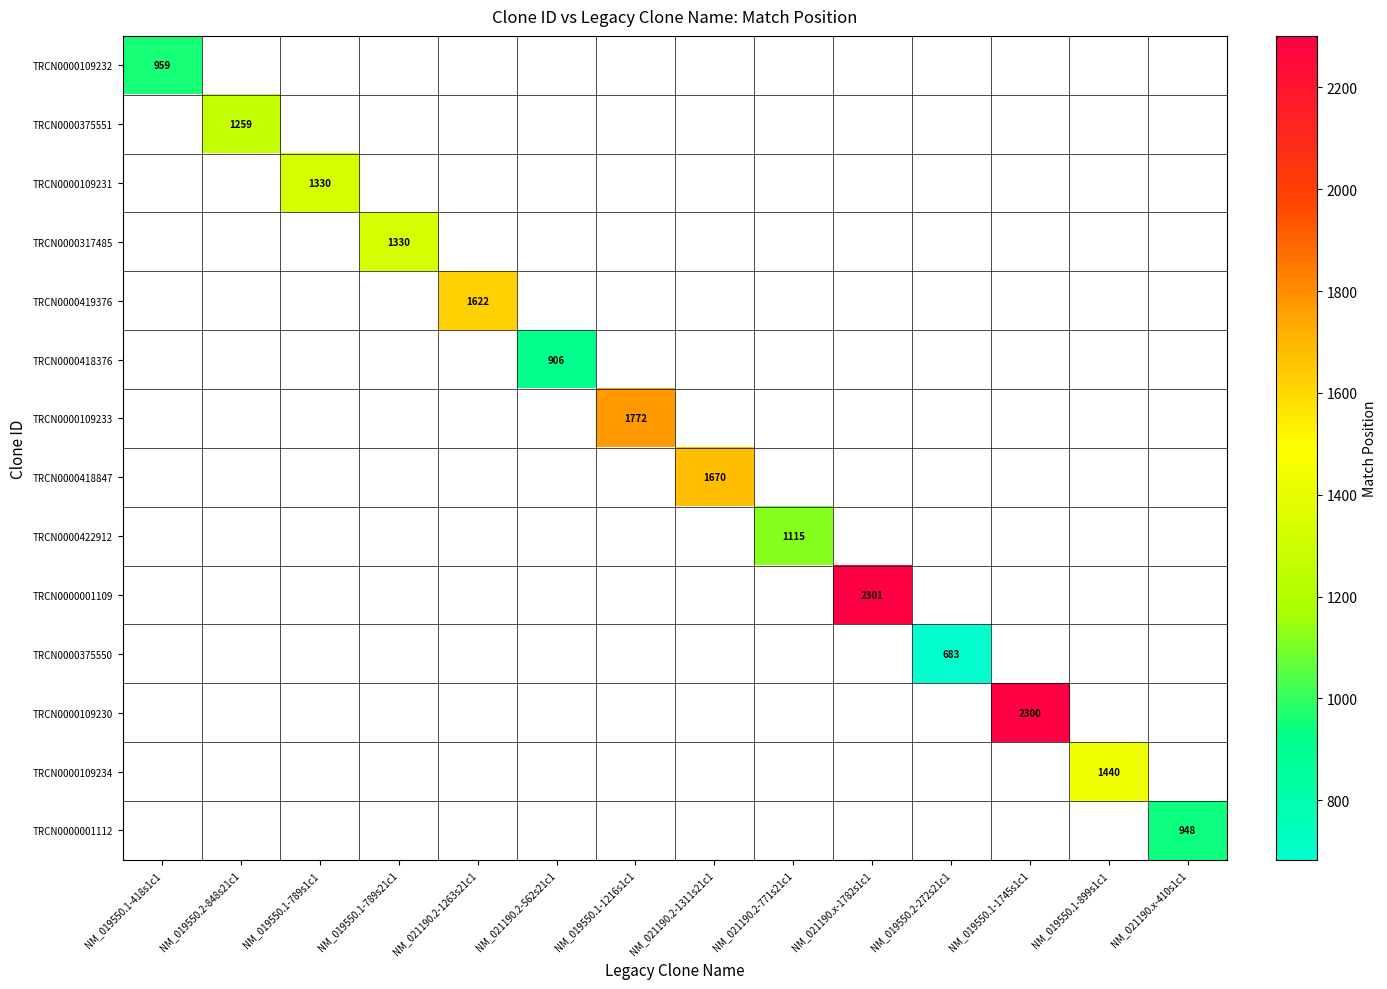

How many categories are shown in the chart?

14